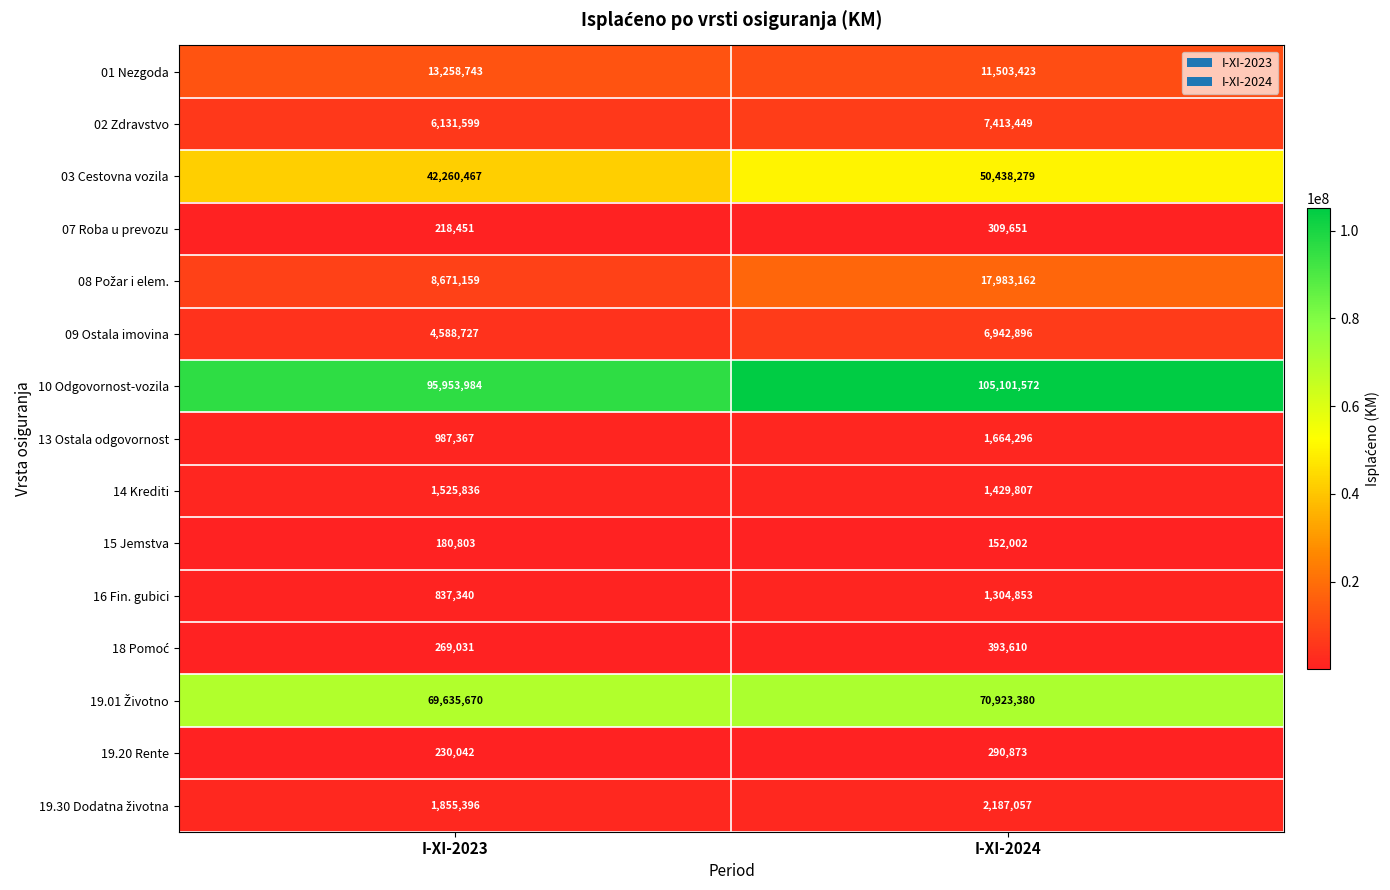

True or false: 09 Ostala imovina has a value of 4588727 at I-XI-2023.

True